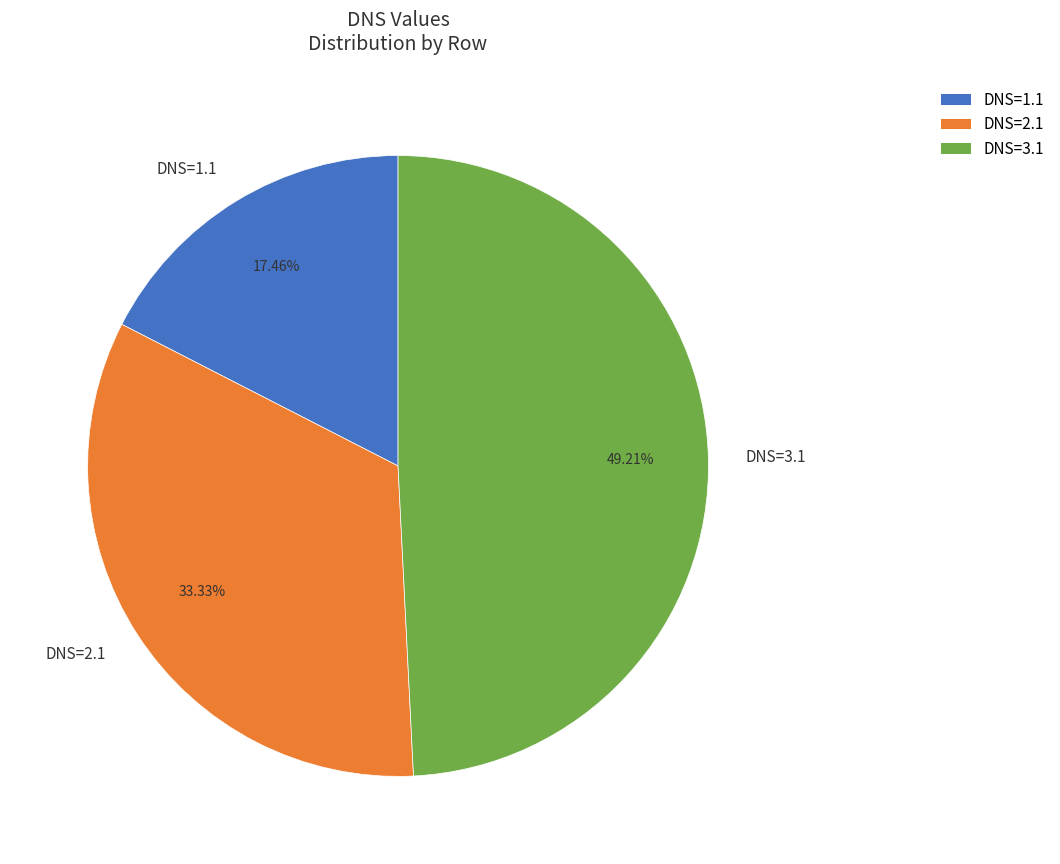

What is the ratio of the value at DNS=3.1 to the value at DNS=1.1?

2.8